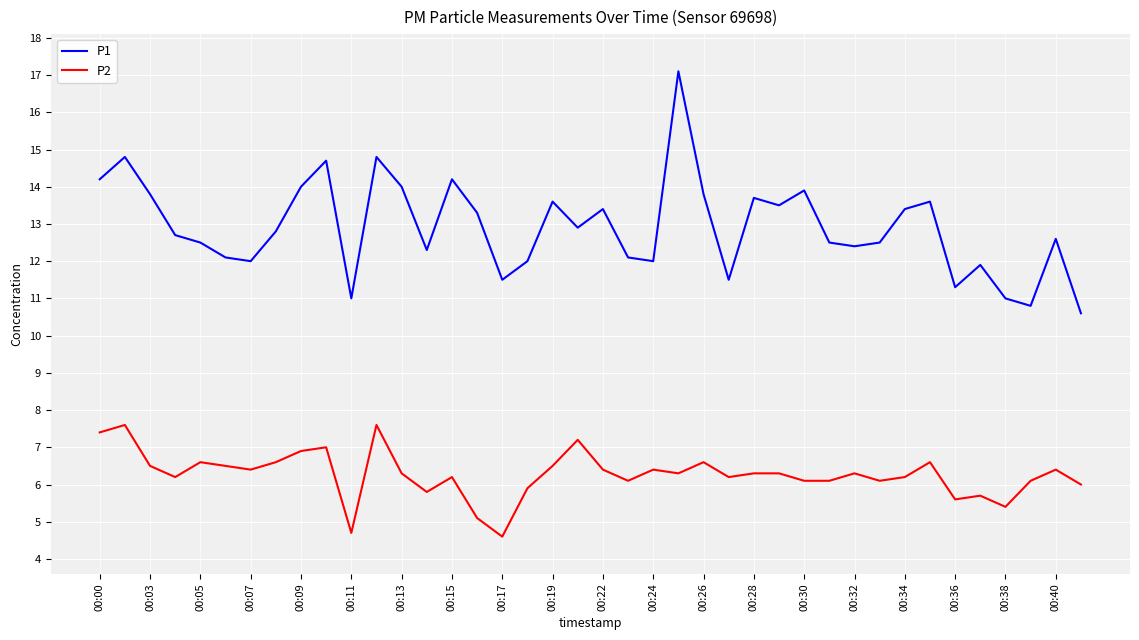

What is the minimum value for P1?

10.6